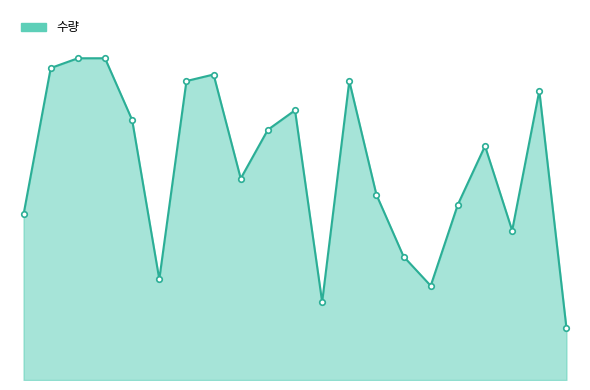

Does the chart have visible grid lines?

No